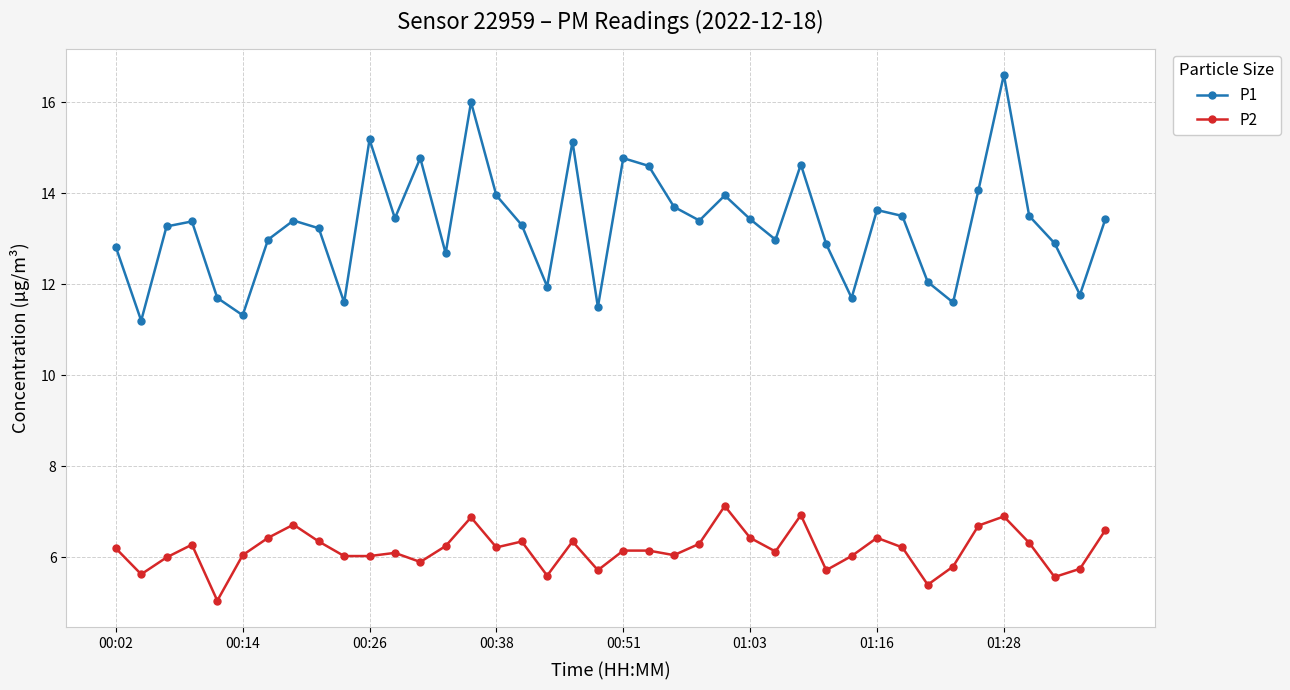

What is the difference between the maximum and minimum values in the P2 series?

2.1